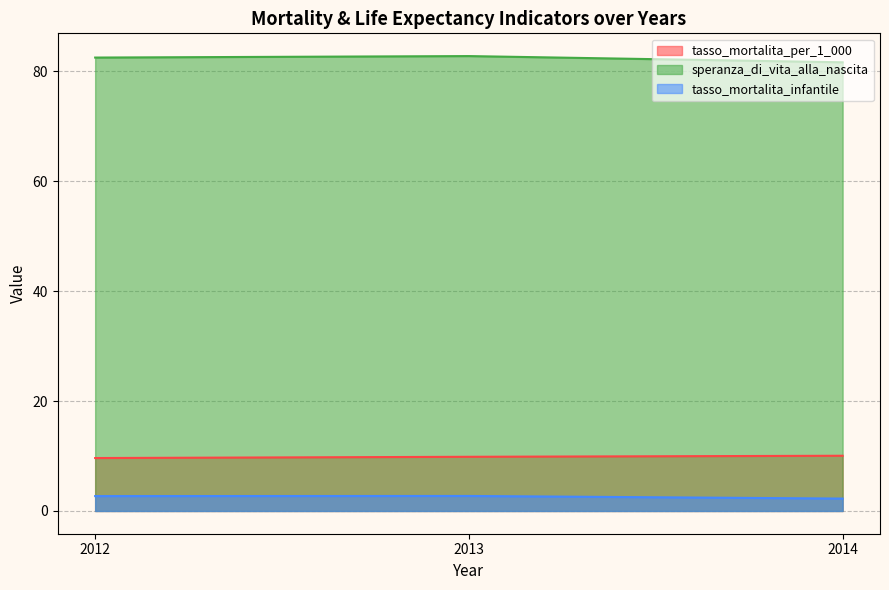

The value of tasso_mortalita_per_1_000 at 2012 is 15.2. True or false?

False